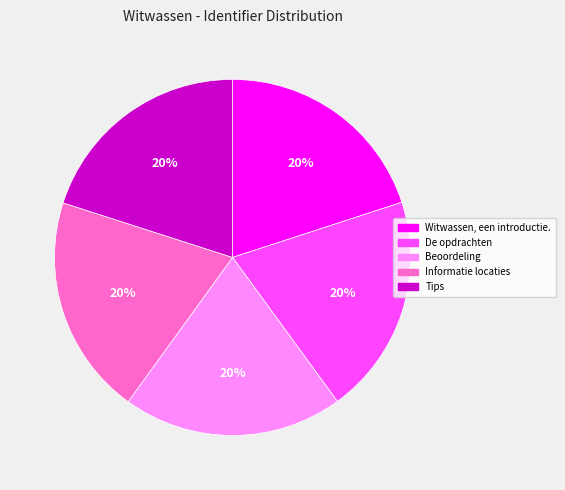

True or false: Beoordeling accounts for 34% of the total.

False